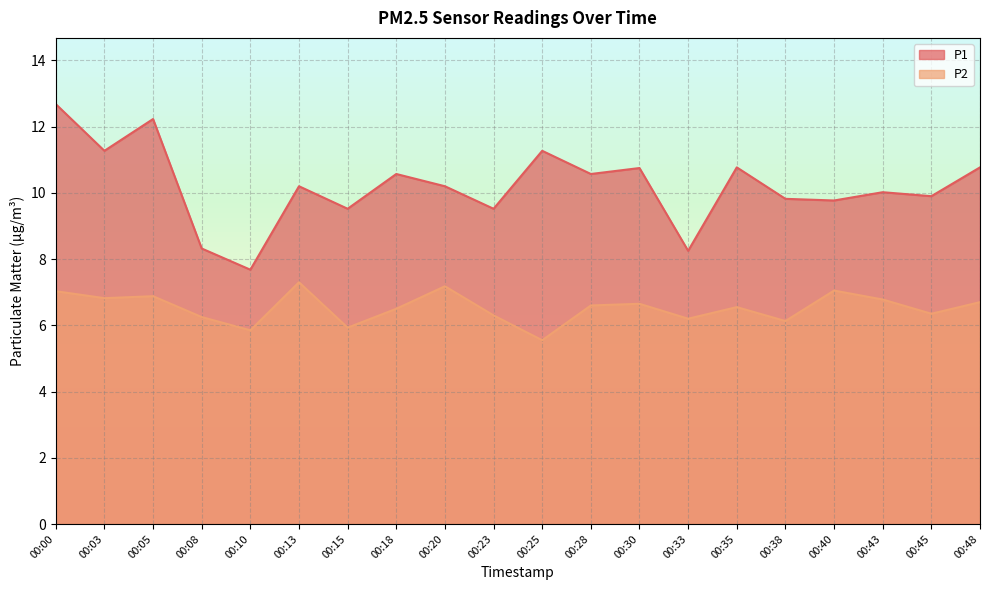

What is the sum of all P2 values?

130.6